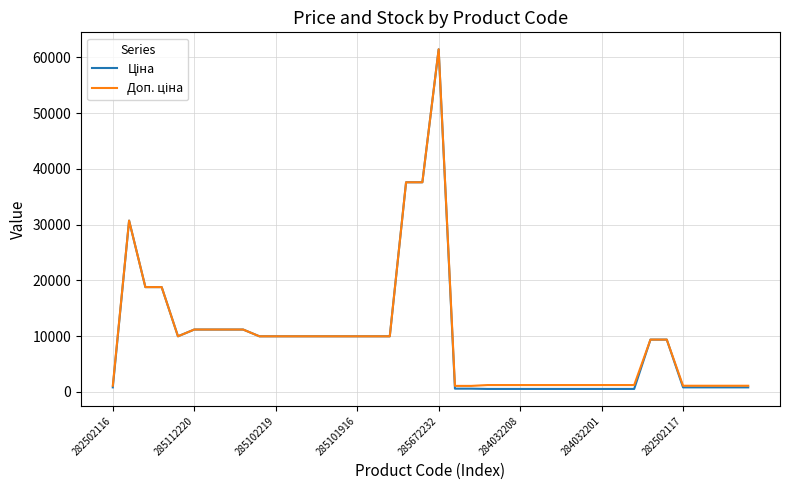

What is the maximum value shown in the chart?

61434.3